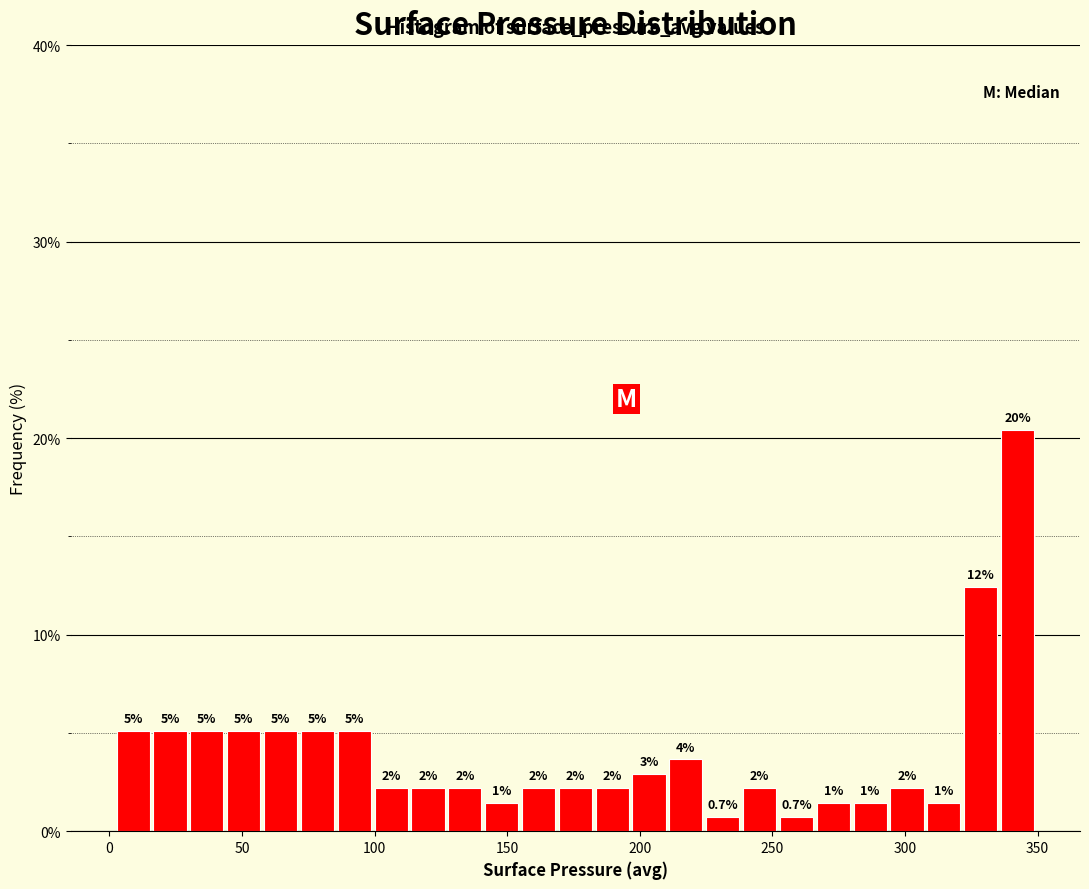

Around what value on the x-axis is the tallest bar? Give the approximate position of its centre, as read against the axis.

340